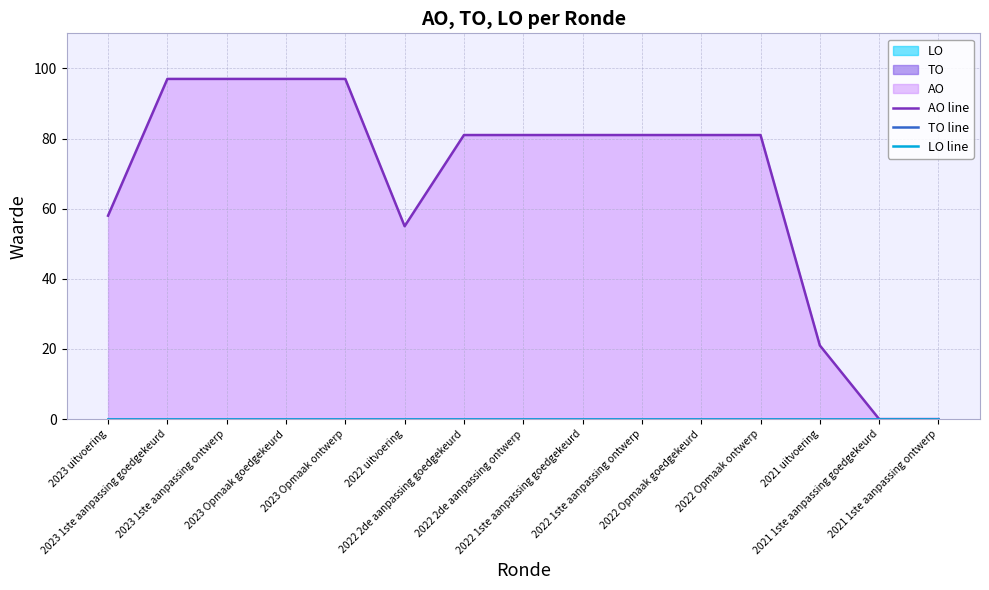

True or false: AO line and TO line cross at least once.

False